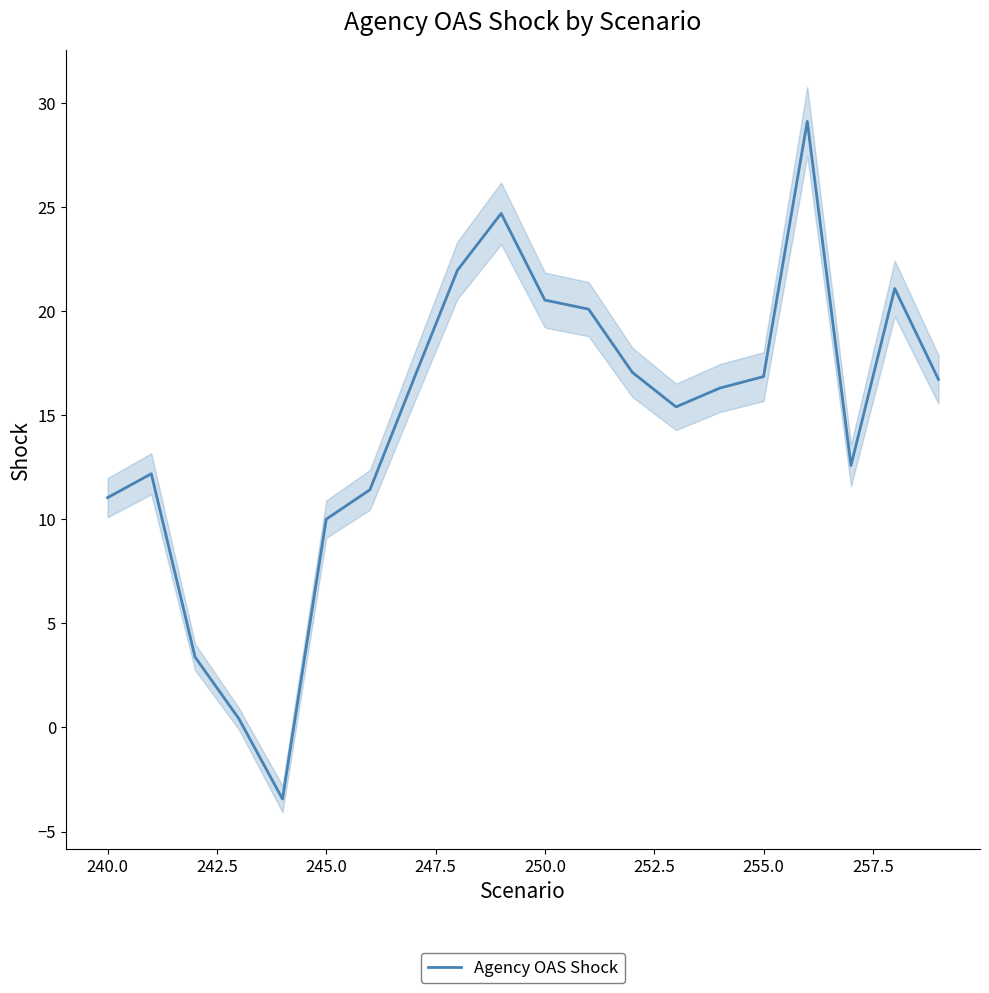

True or false: Agency OAS Shock has a value of 7.0 at 250.0.

False